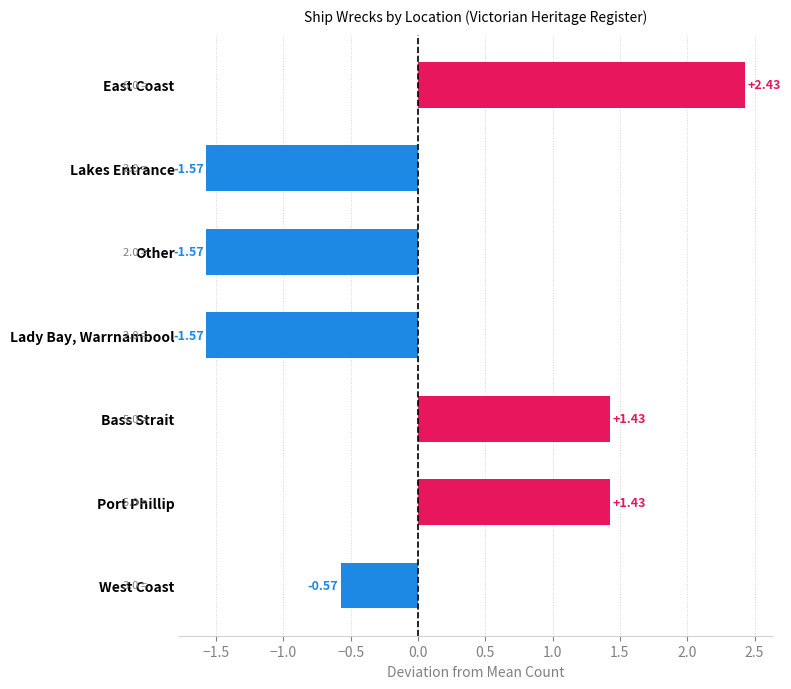

What is the label of the 1st bar from the top?

East Coast